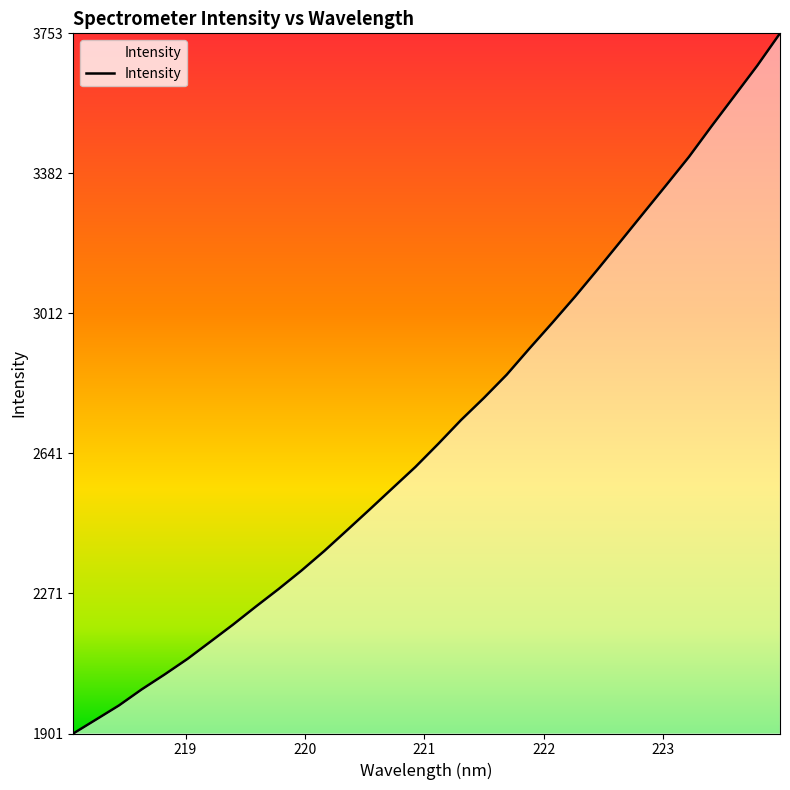

What is the difference between the maximum and minimum values?

1851.8